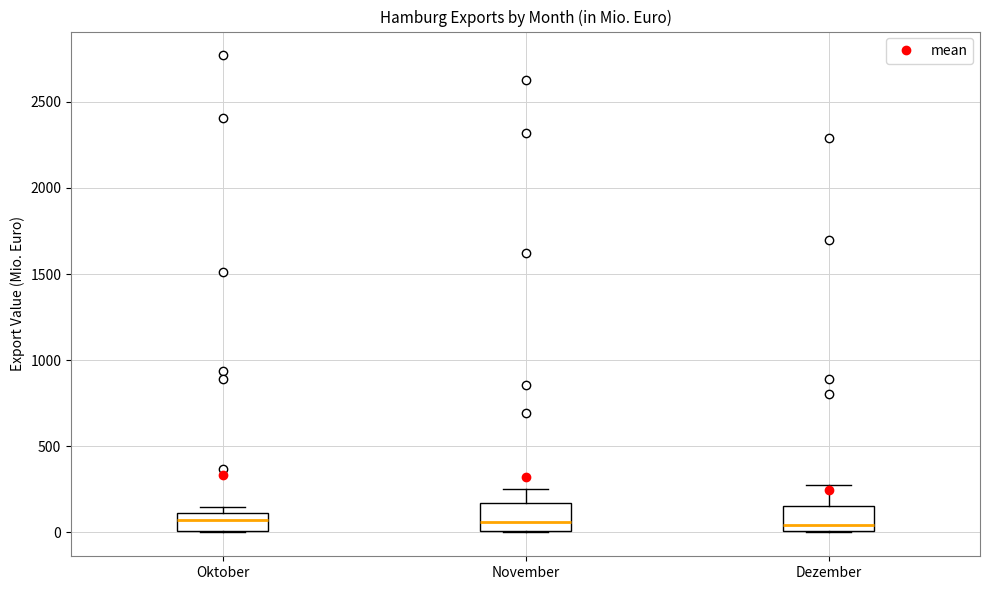

Reading left to right, transcribe this box plot: for each box, give where its median line is, the range the box spans, and where its two whiskers end, as read against the y-axis. The values are not printed on the chart, so give them approximately, as read against the axis.

Oktober: median 50, box 0 to 100, whiskers 0 to 150
November: median 50, box 0 to 150, whiskers 0 to 250
Dezember: median 50, box 0 to 150, whiskers 0 to 250